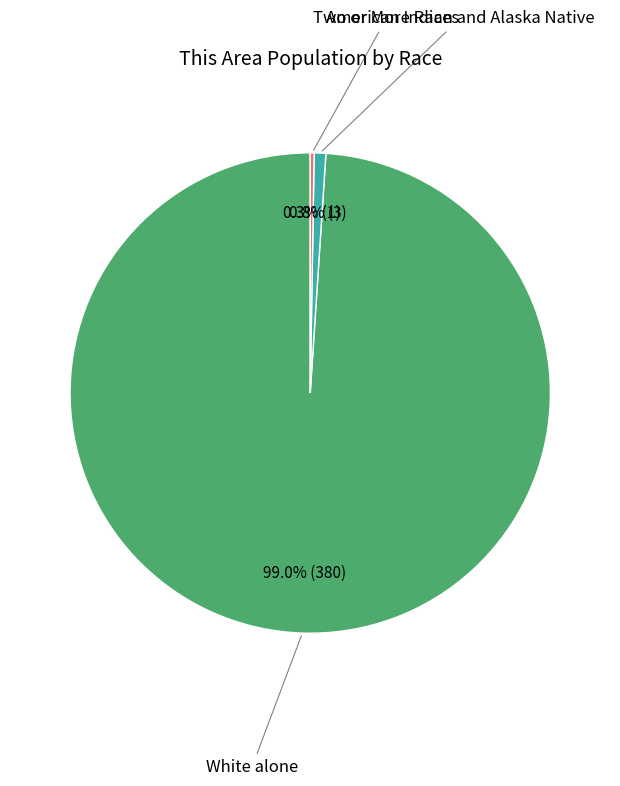

Is there a majority slice in this chart?

Yes